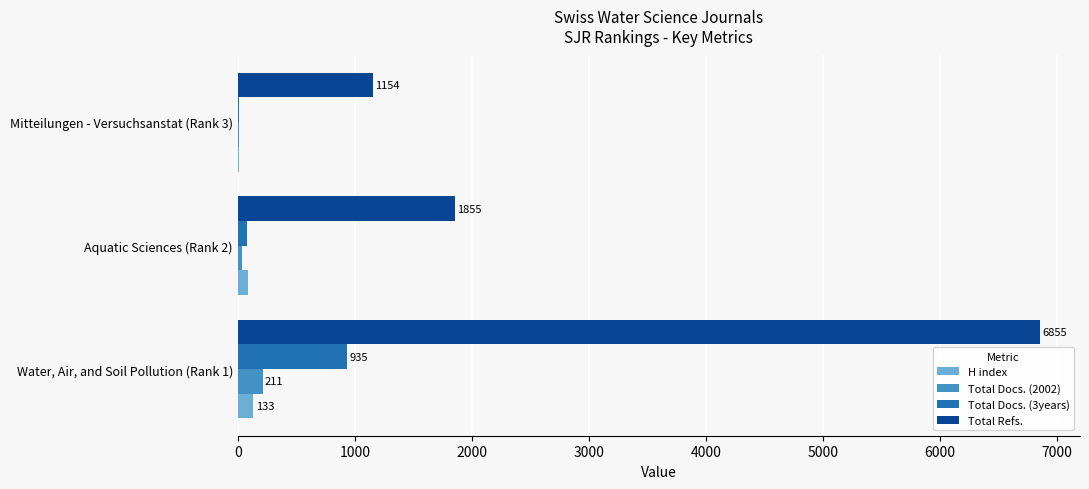

Which category has the highest value in the Total Refs. series?

Water, Air, and Soil Pollution (Rank 1)